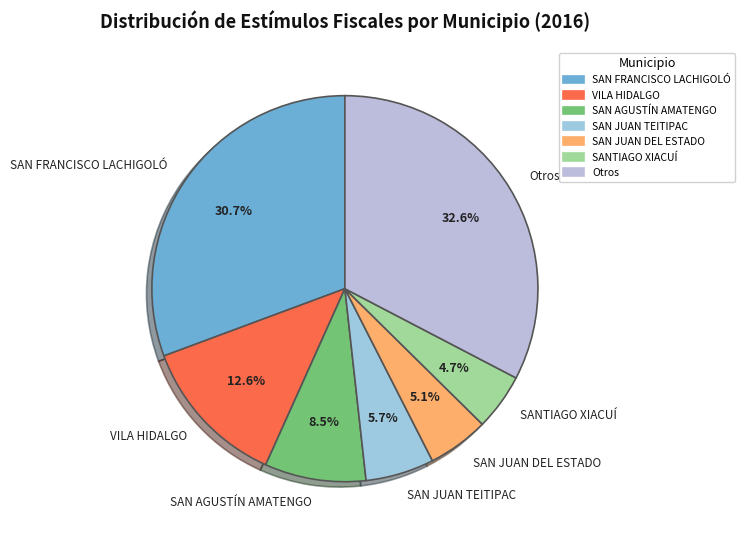

What is the largest slice in the pie chart?

Otros